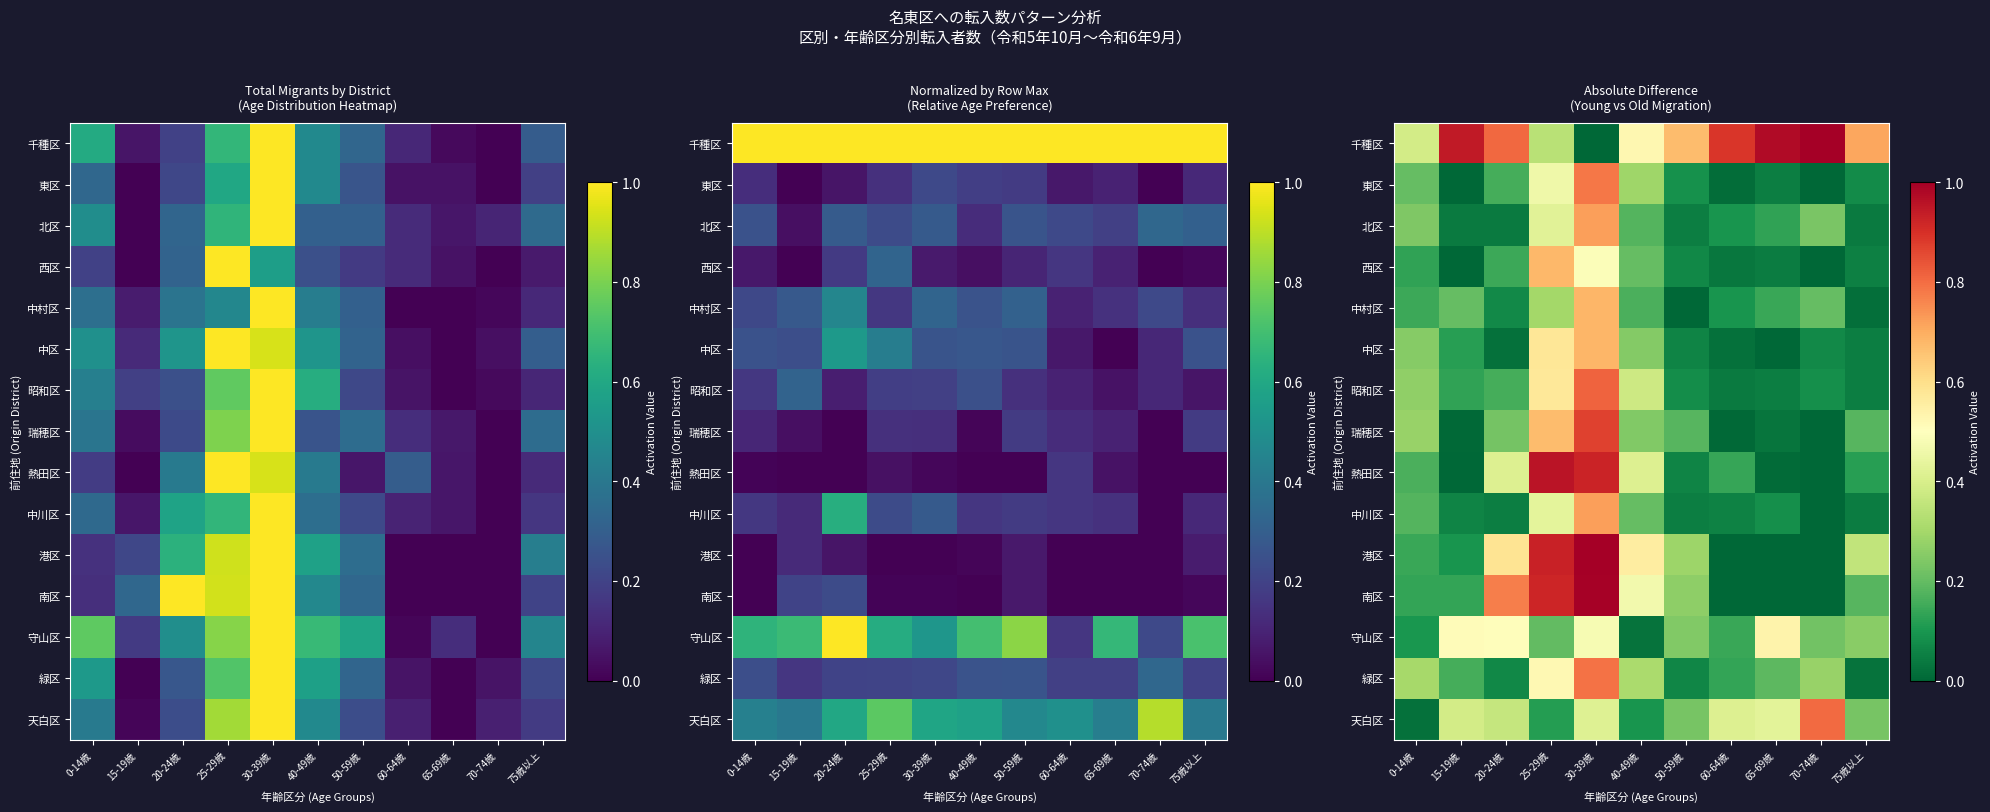

Which category has the lowest value across all series?

30-39歳